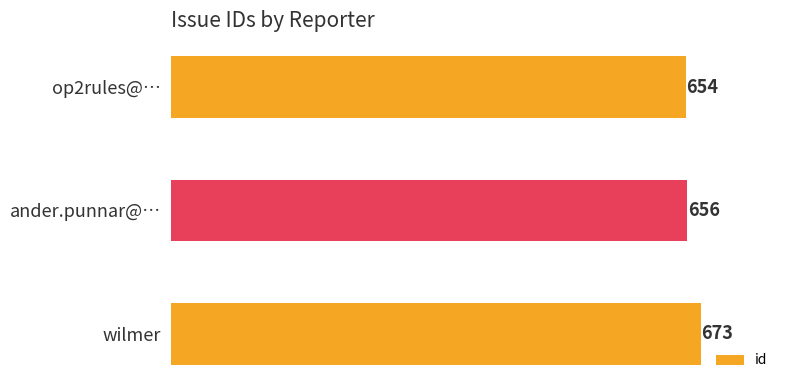

List the labels in order of value, smallest first.

op2rules@…, ander.punnar@…, wilmer